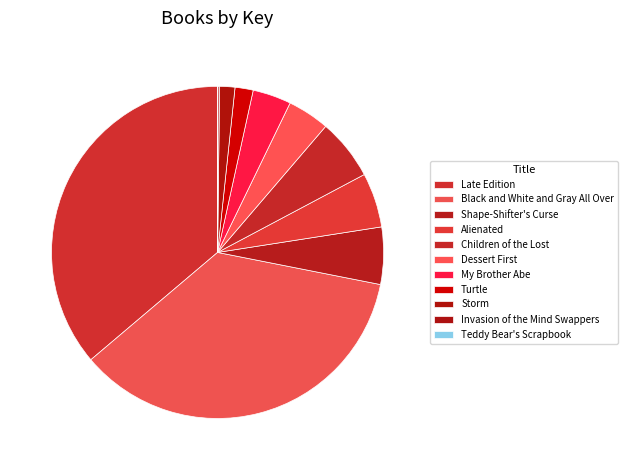

What is the change in value from Children of the Lost to Turtle?

-47648458